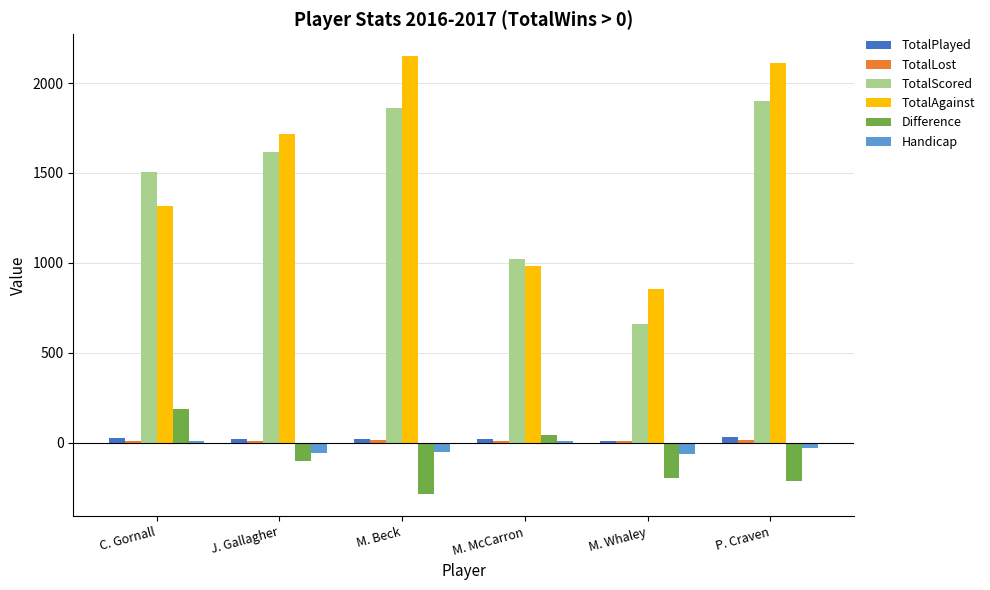

What is the highest value of the TotalAgainst series?

2150